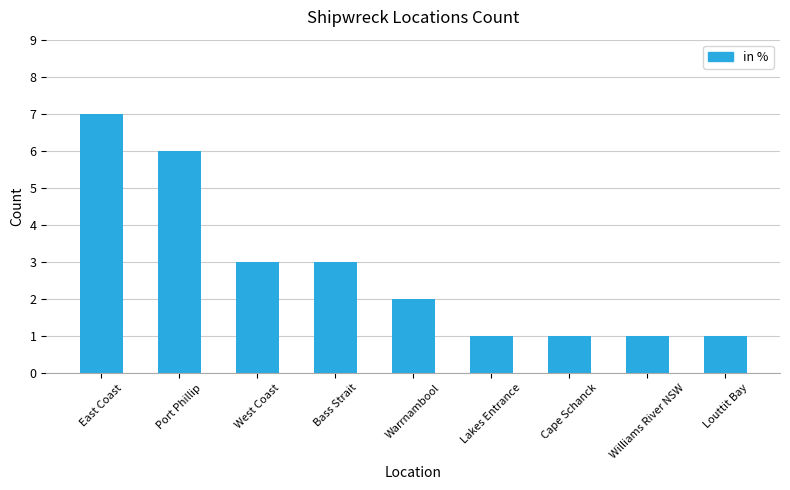

What is the label of the 8th bar from the left?

Williams River NSW